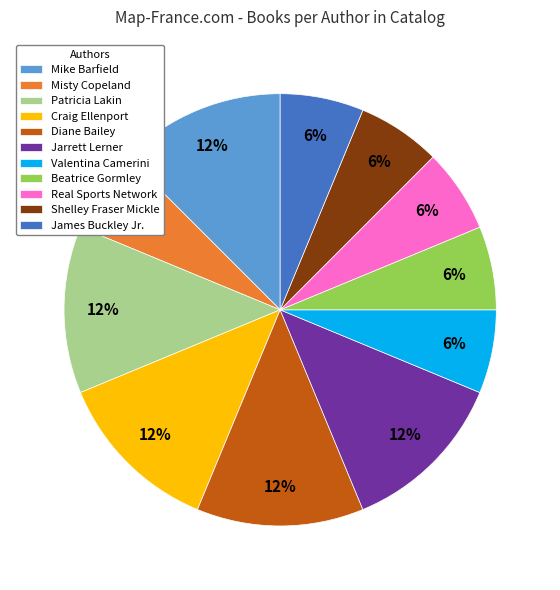

Approximately how many times larger is the value at Patricia Lakin compared to Misty Copeland?

2.0